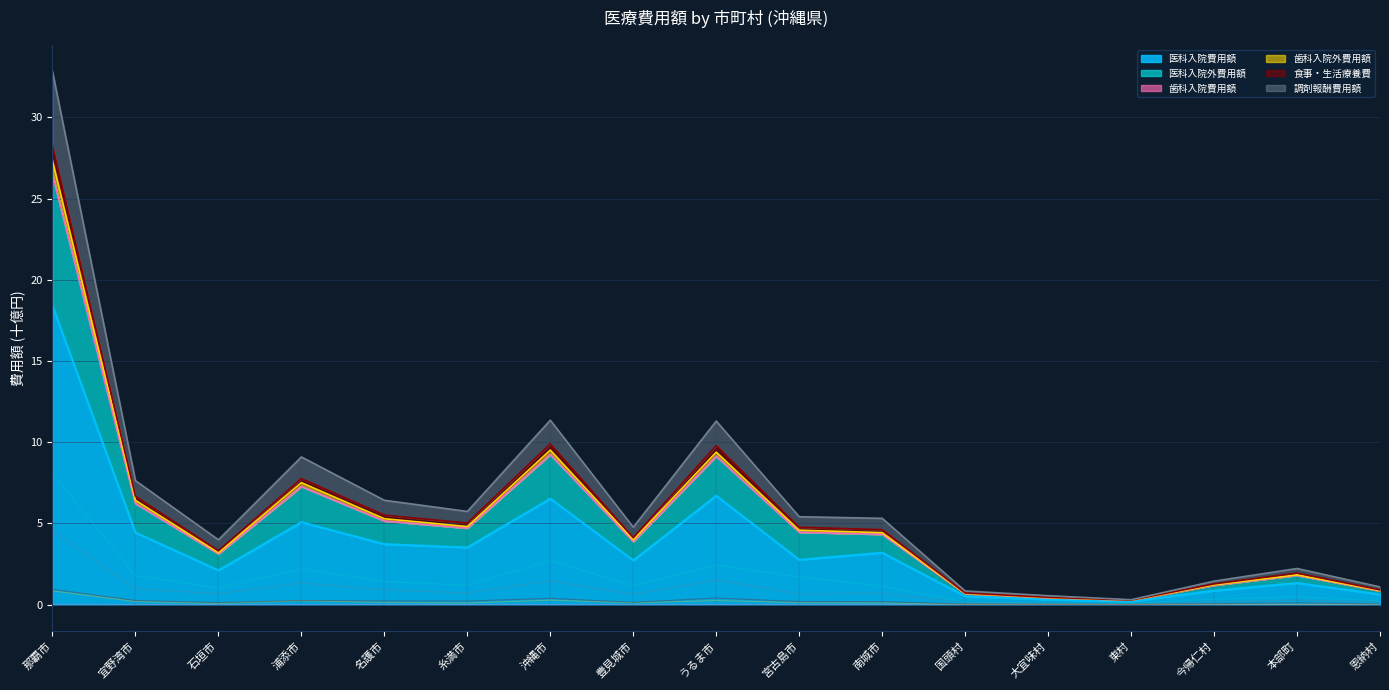

At 宜野湾市, list the series in order from largest to smallest.

医科入院費用額, 医科入院外費用額, 調剤報酬費用額, 食事・生活療養費, 歯科入院外費用額, 歯科入院費用額